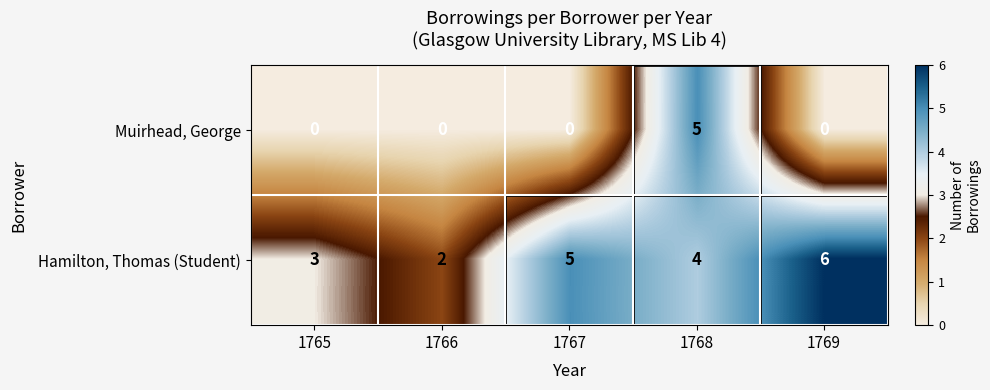

Where does the Hamilton, Thomas (Student) series first go above 4?

1767